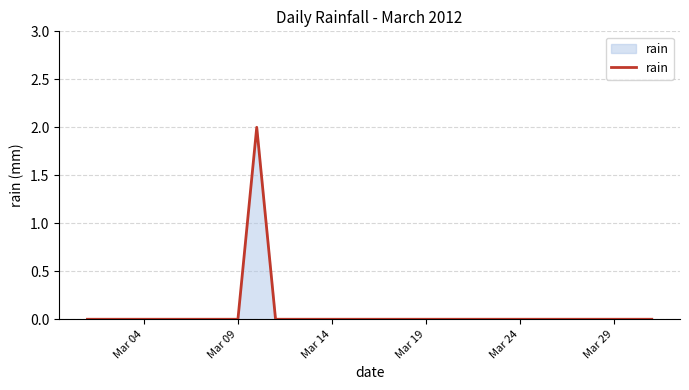

The chart shows a value of 1 at Mar 14. True or false?

False